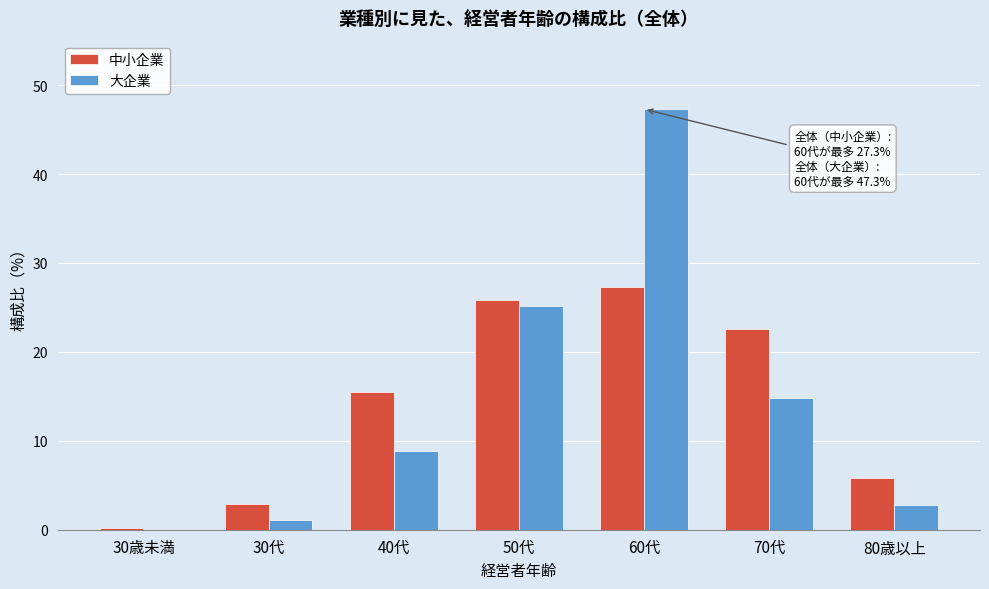

Reading left to right, list all the values displayed in this chart.

中小企業: 30歳未満=0.2	30代=2.9	40代=15.5	50代=25.8	60代=27.3	70代=22.6	80歳以上=5.8
大企業: 30歳未満=0.0	30代=1.1	40代=8.8	50代=25.2	60代=47.3	70代=14.8	80歳以上=2.8